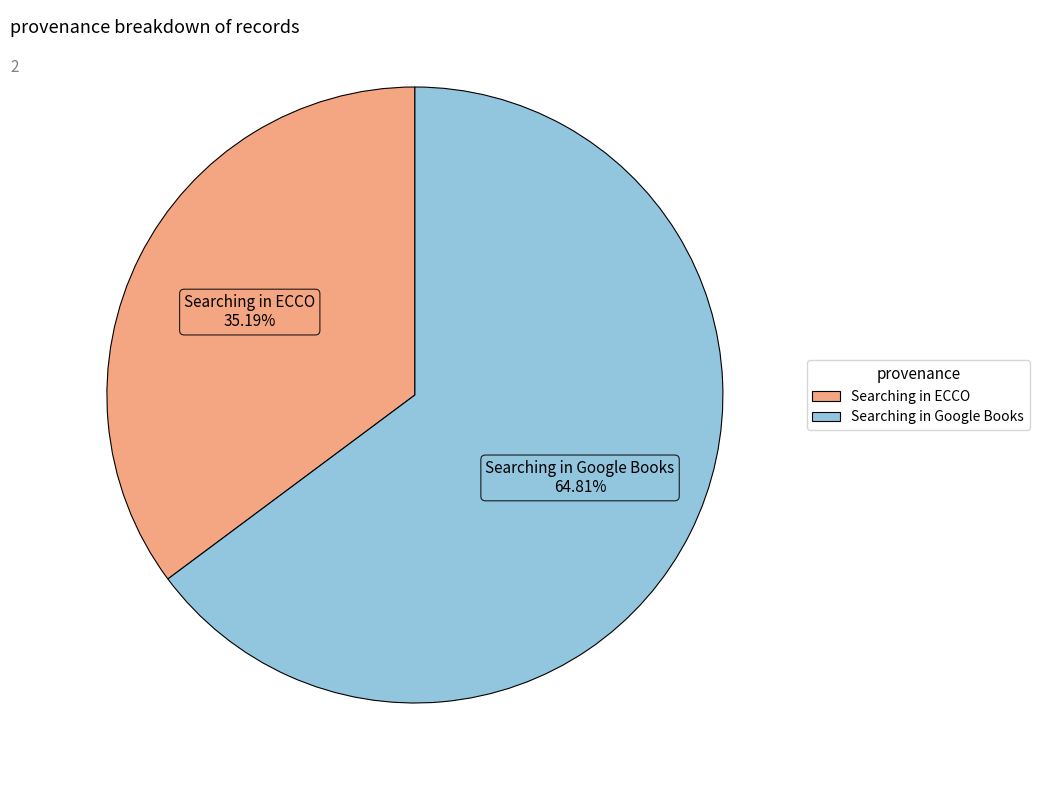

Does Searching in Google Books account for over 50% of the chart?

Yes